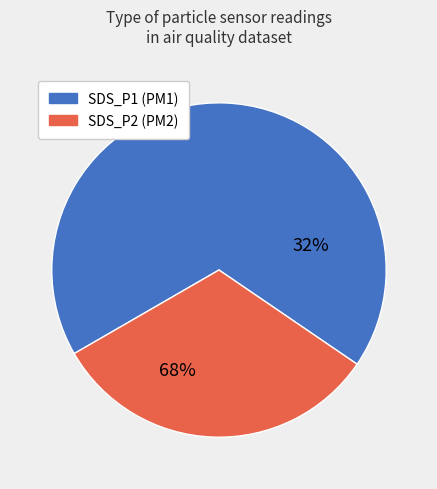

To the nearest percent, what portion does SDS_P2 represent?

32%